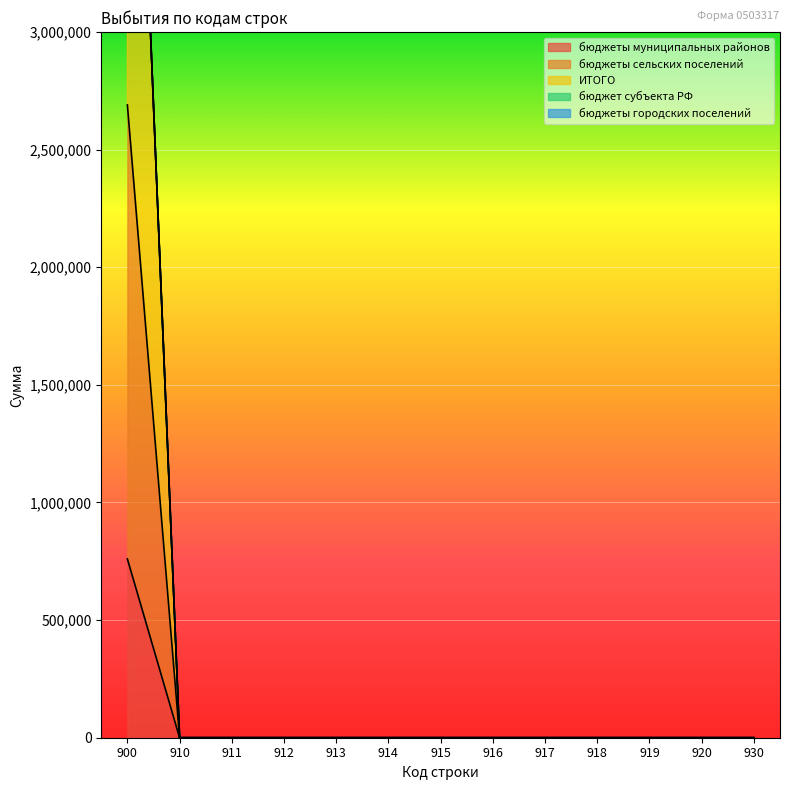

True or false: бюджеты муниципальных районов and ИТОГО cross at least once.

False